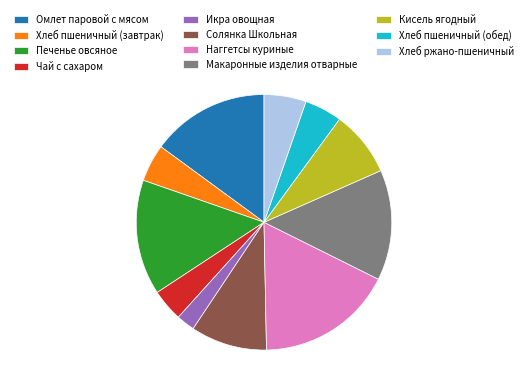

Is there a majority slice in this chart?

No